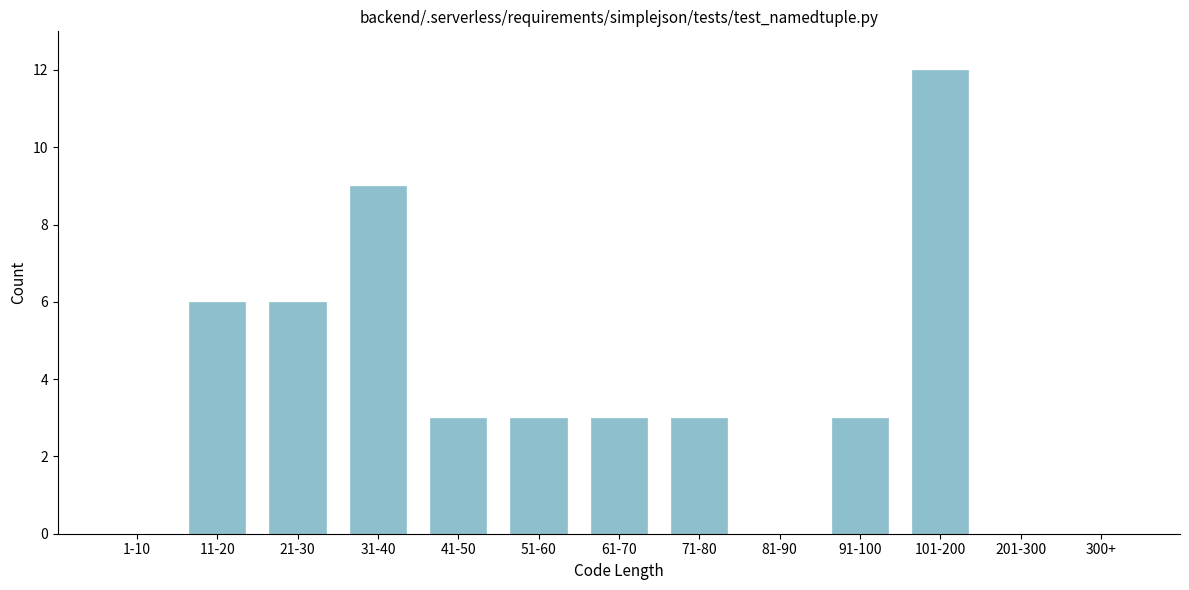

Reading right to left, transcribe all the data shown in this chart.

300+=0	201-300=0	101-200=12	91-100=3	81-90=0	71-80=3	61-70=3	51-60=3	41-50=3	31-40=9	21-30=6	11-20=6	1-10=0